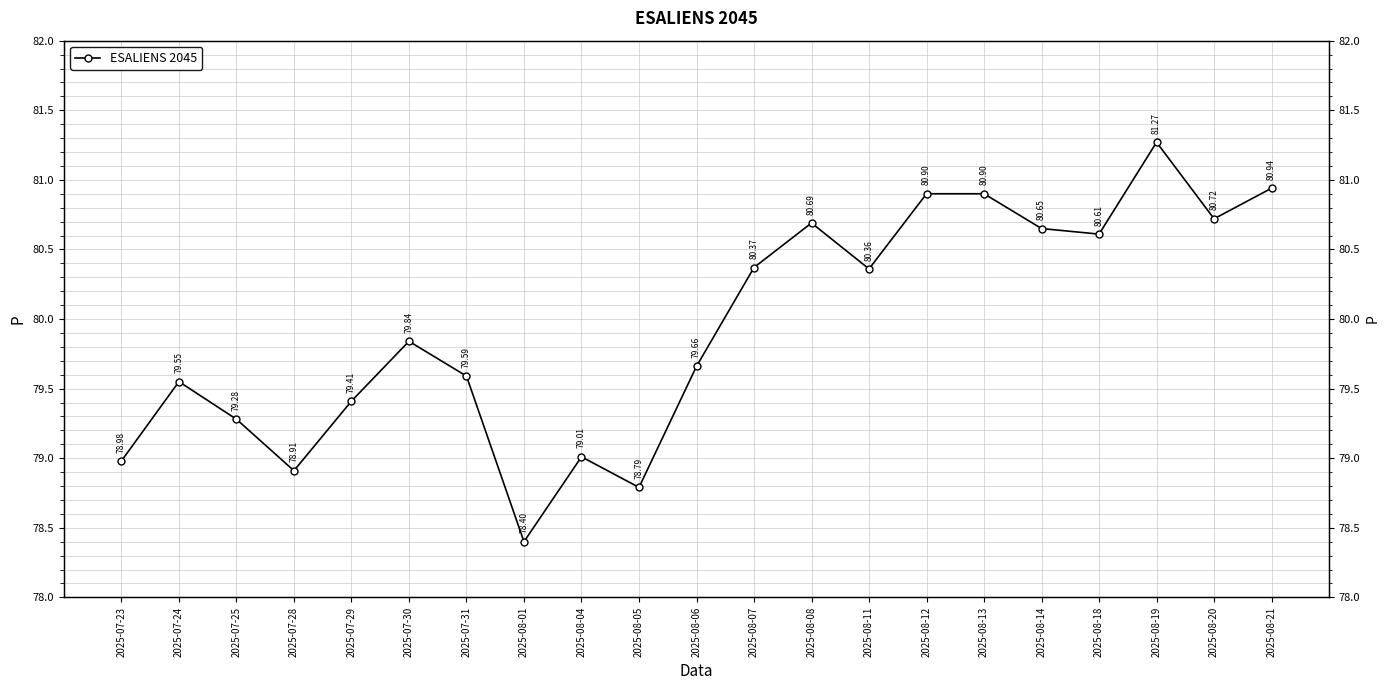

What is the difference between the values at 2025-08-04 and 2025-07-30?

0.8